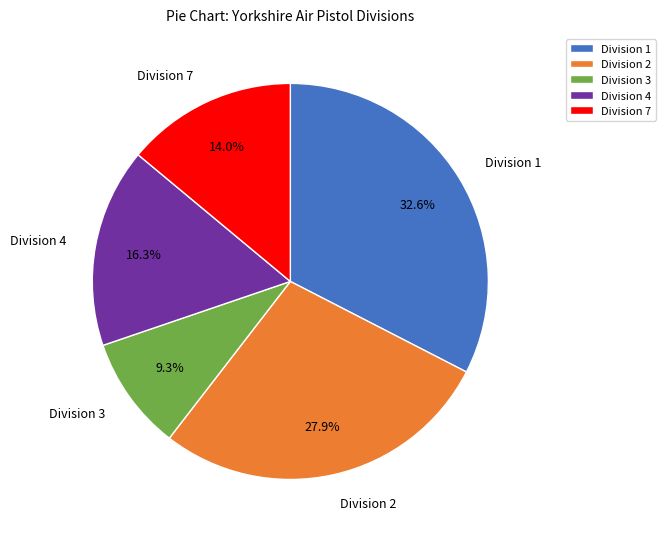

Which has a higher value, Division 1 or Division 4?

Division 1